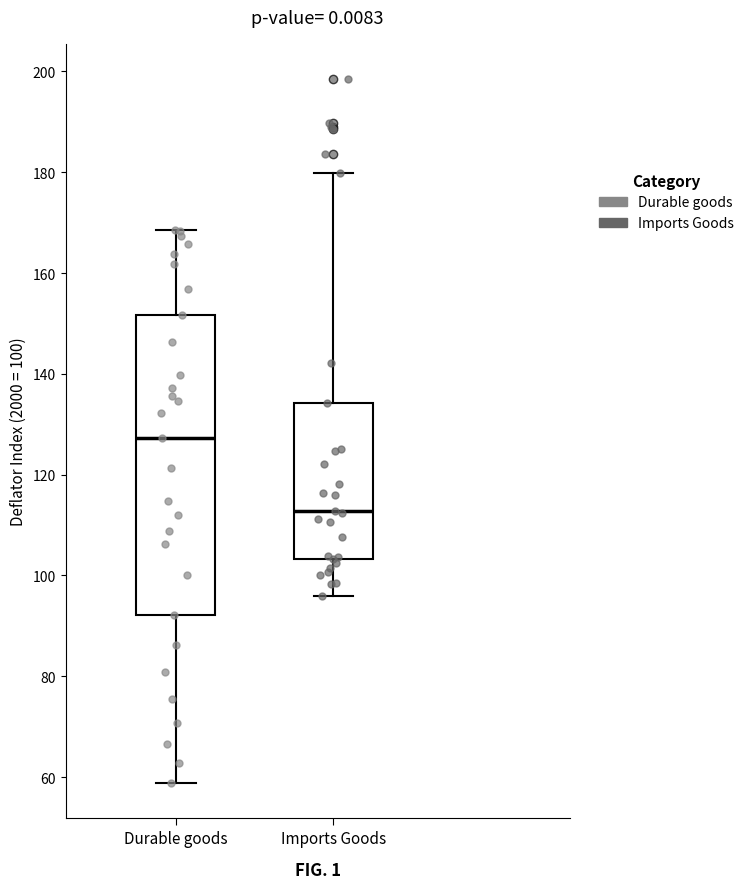

Which box's median line is the lowest?

Imports Goods